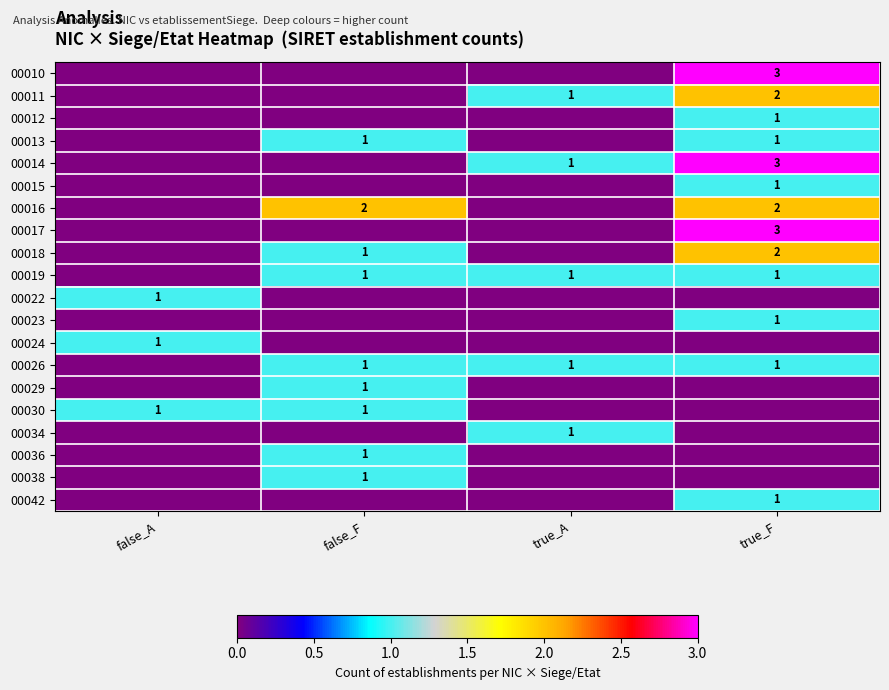

The value of 00010 at true_F is 5. True or false?

False